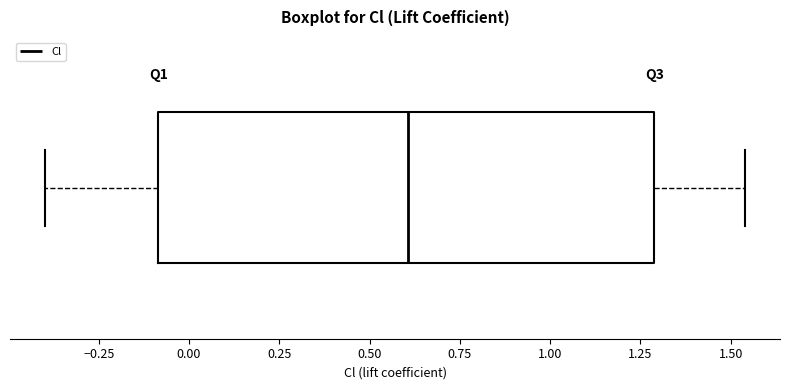

Read this box plot against the x-axis: the position of the median line, the range covered by the box, and the ends of both whiskers. The values are not printed on the chart, so give them approximately, as read against the axis.

median 0.60, box -0.10 to 1.30, whiskers -0.40 to 1.55